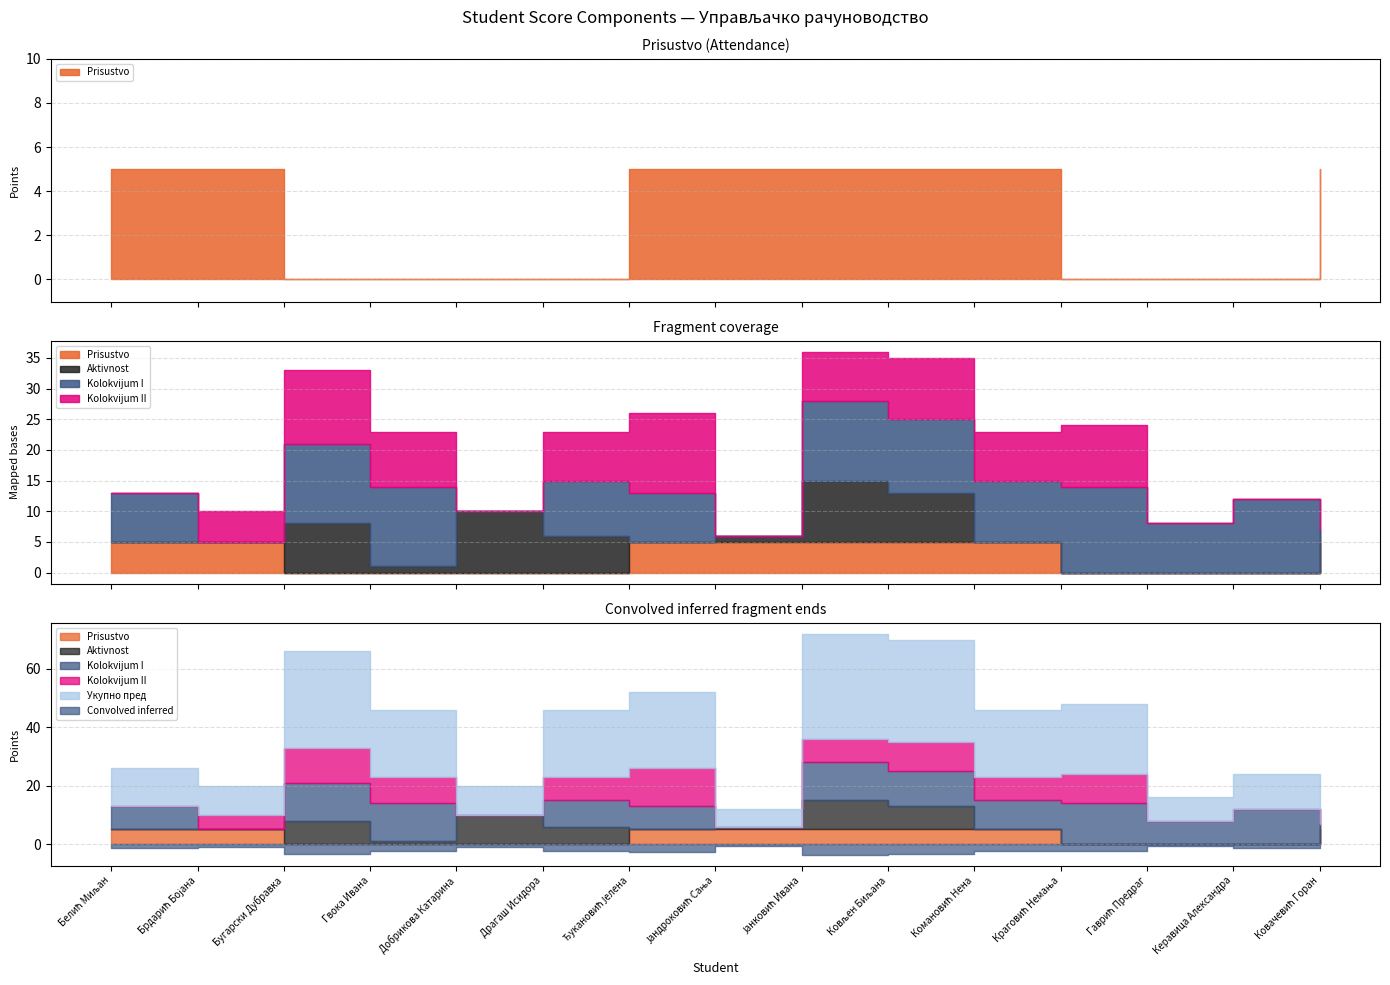

Count the number of categories in the chart.

15